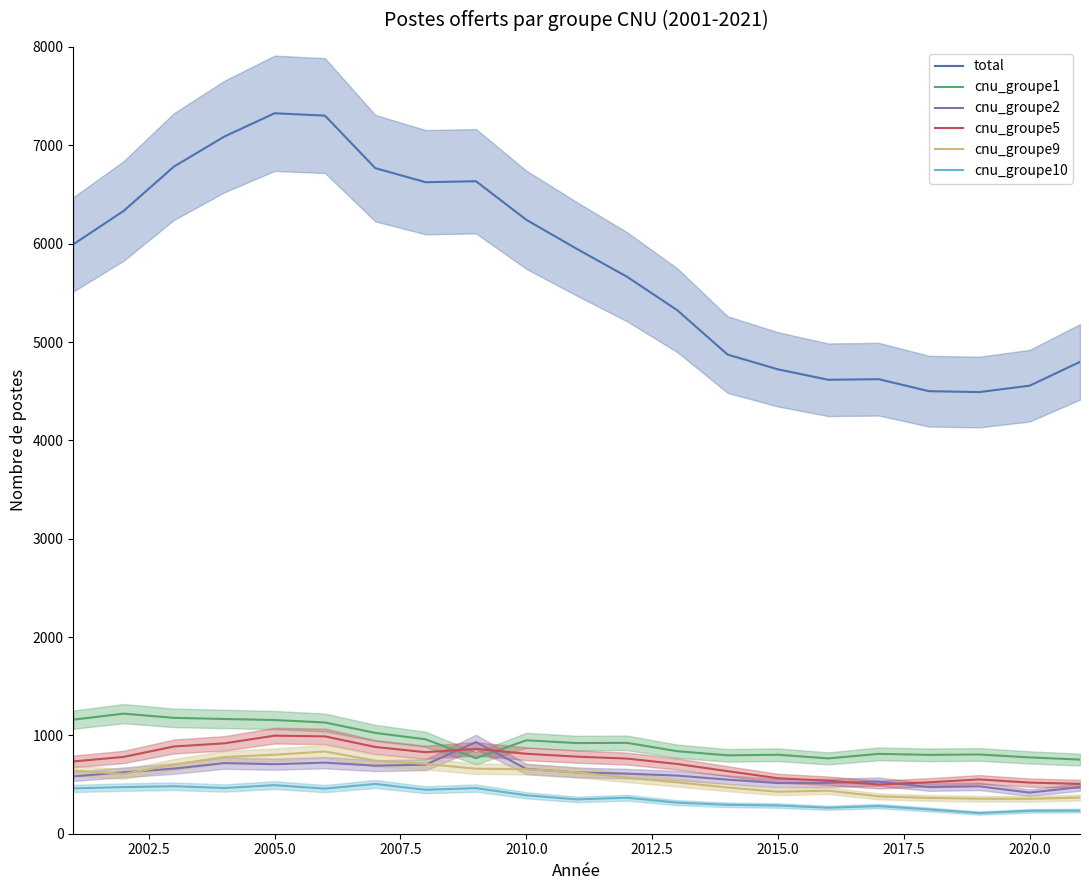

True or false: total and cnu_groupe1 cross at least once.

False